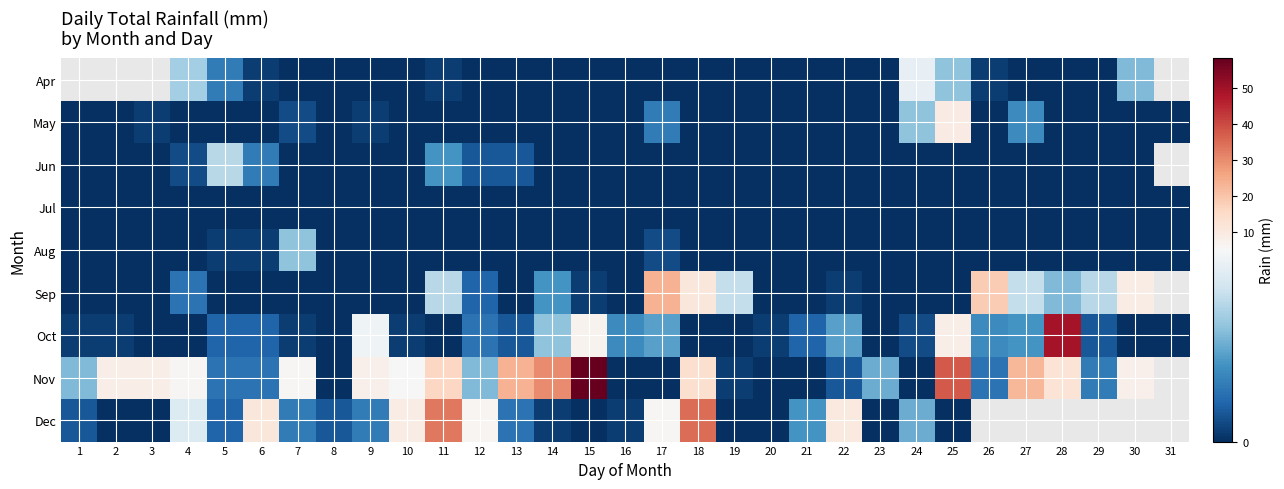

Rank the series at 4 from highest to lowest value.

Nov, Dec, Apr, Sep, Jun, May, Jul, Aug, Oct